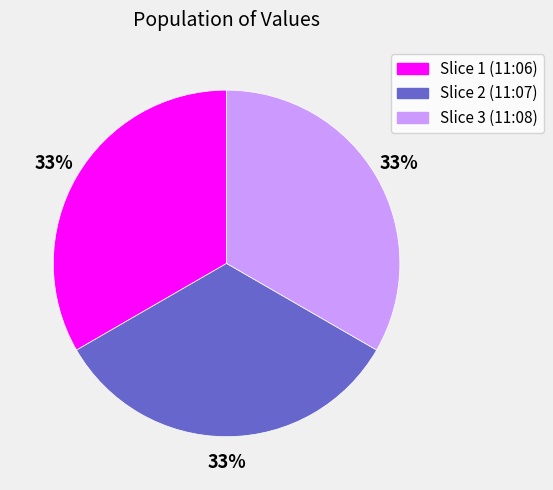

Is there any slice that represents more than half of the pie?

No